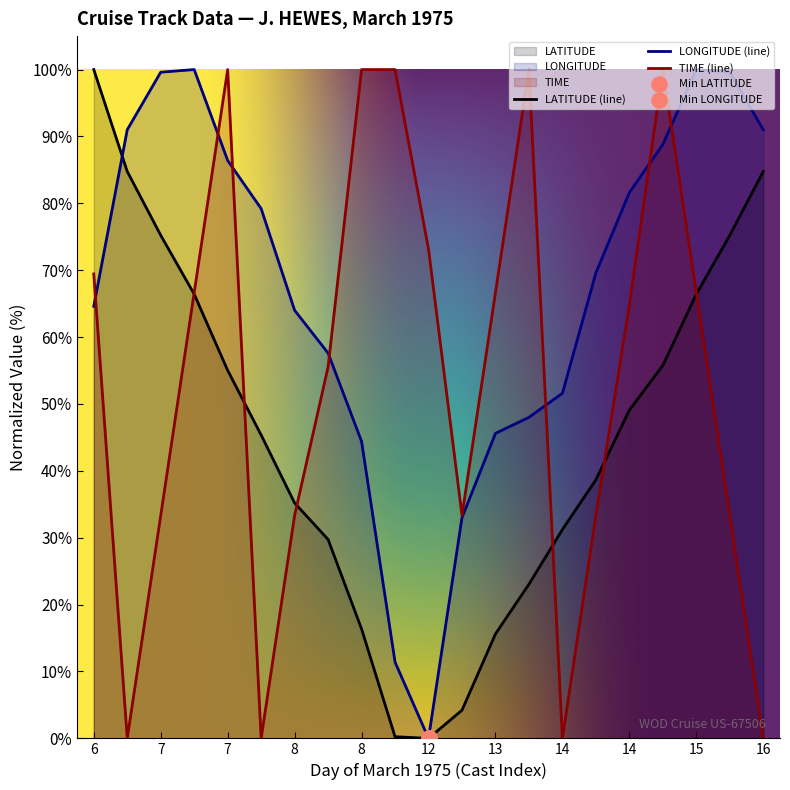

At how many categories does at least one series exceed 21?

21